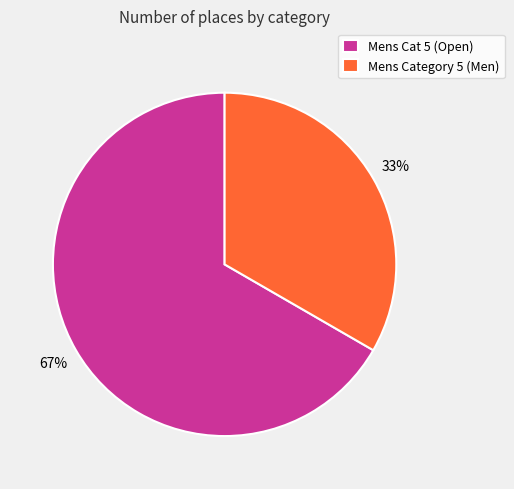

How many slices are in this pie chart?

2